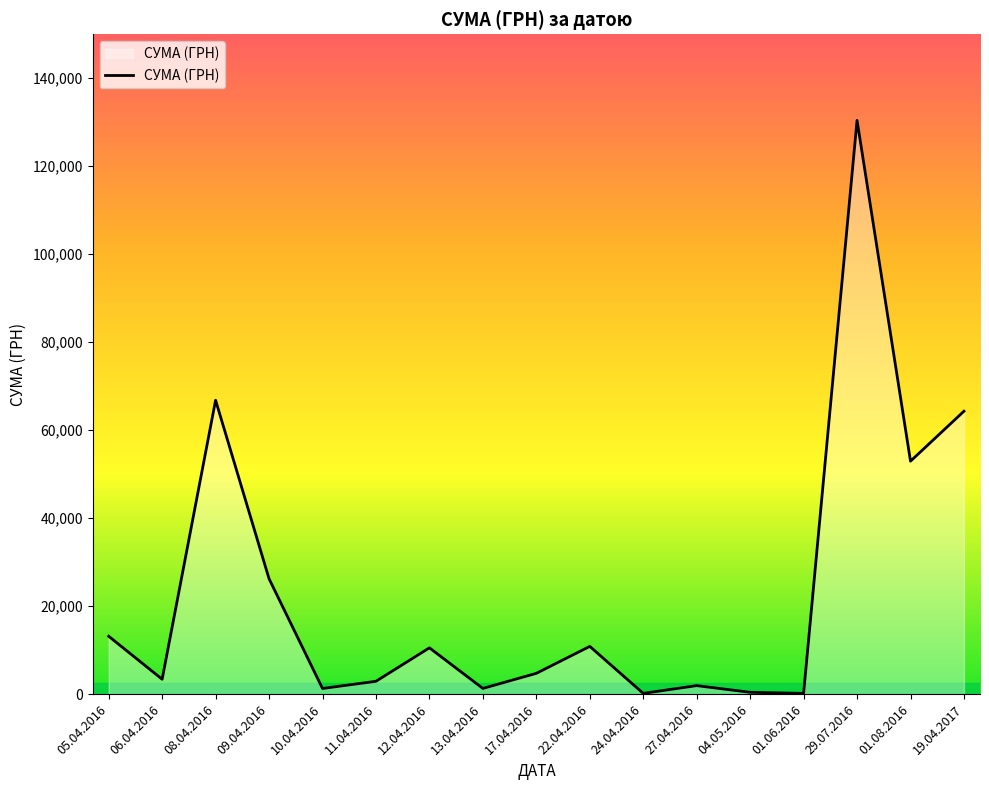

Is it true that the value at 01.08.2016 is 52936.8?

True